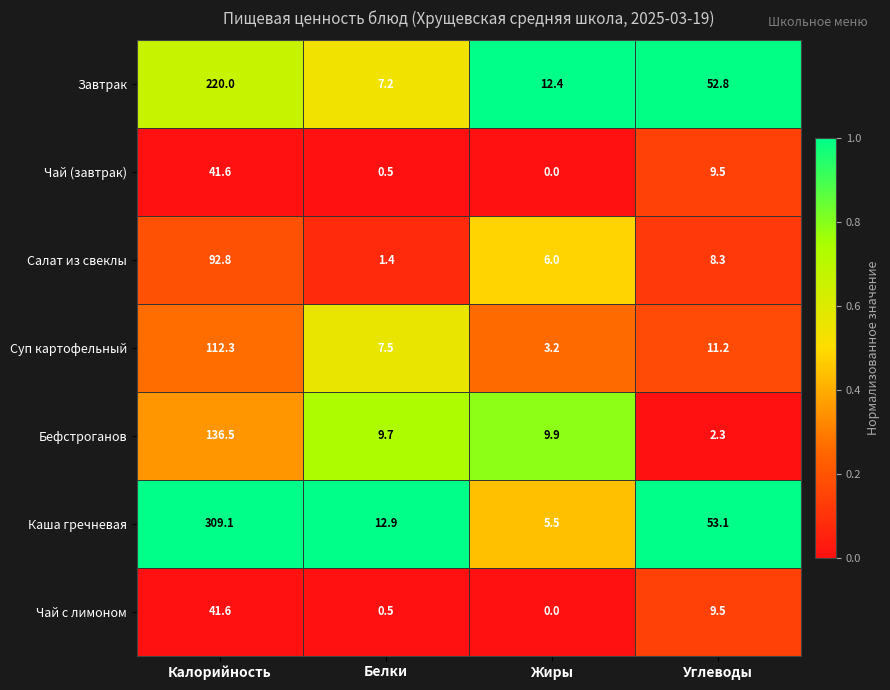

Is it true that Завтрак equals 220.0 at Калорийность?

True